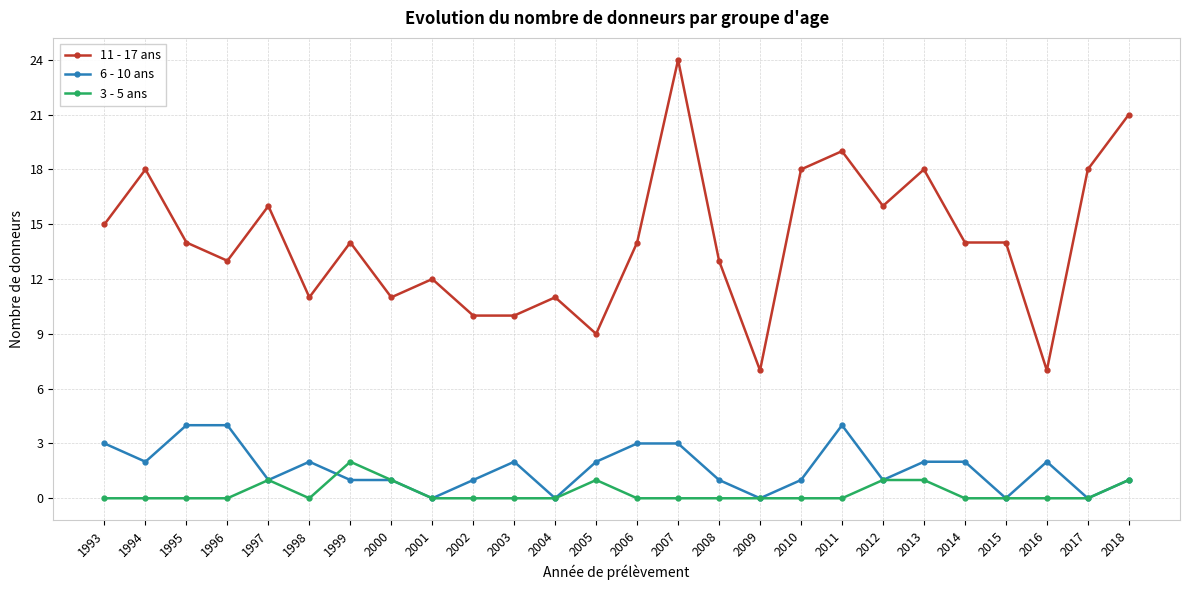

At which category is the sum across all series the highest?

2007